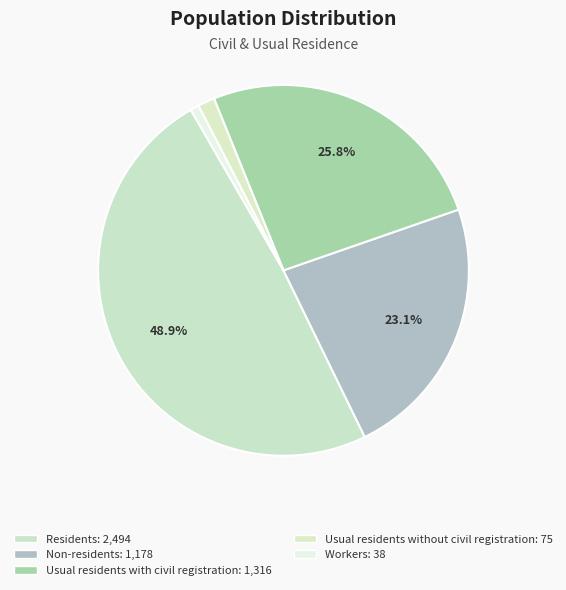

Approximately how many times larger is the value at Non-residents compared to Workers?

31.0